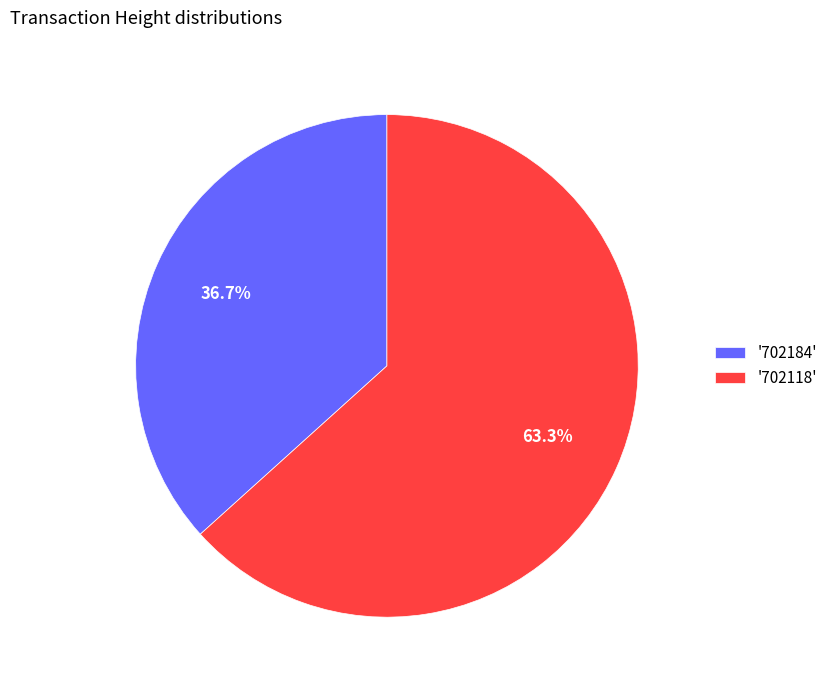

Count the number of slices in the pie.

2